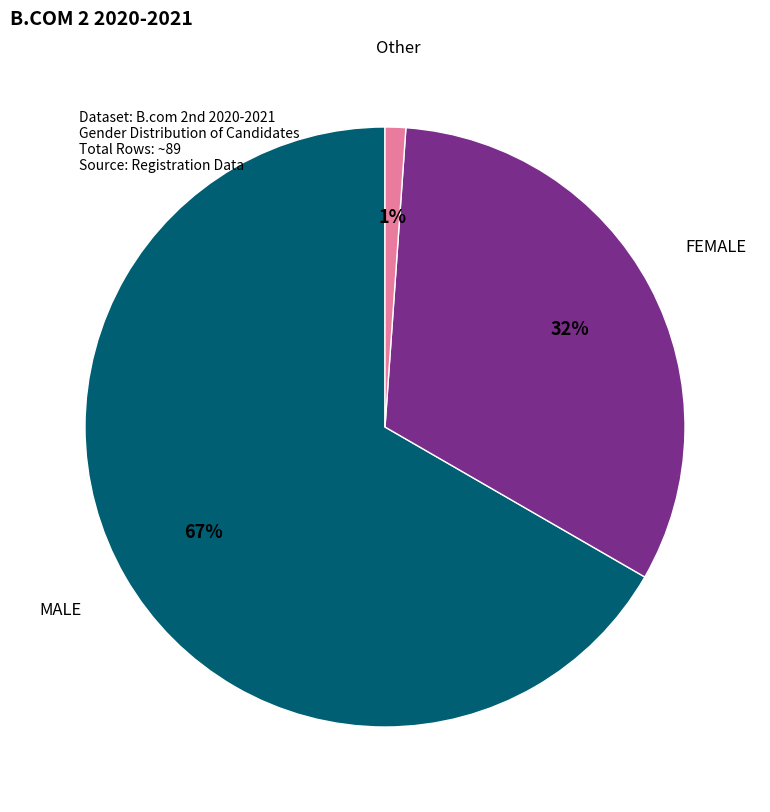

Between MALE and Other, which is larger?

MALE